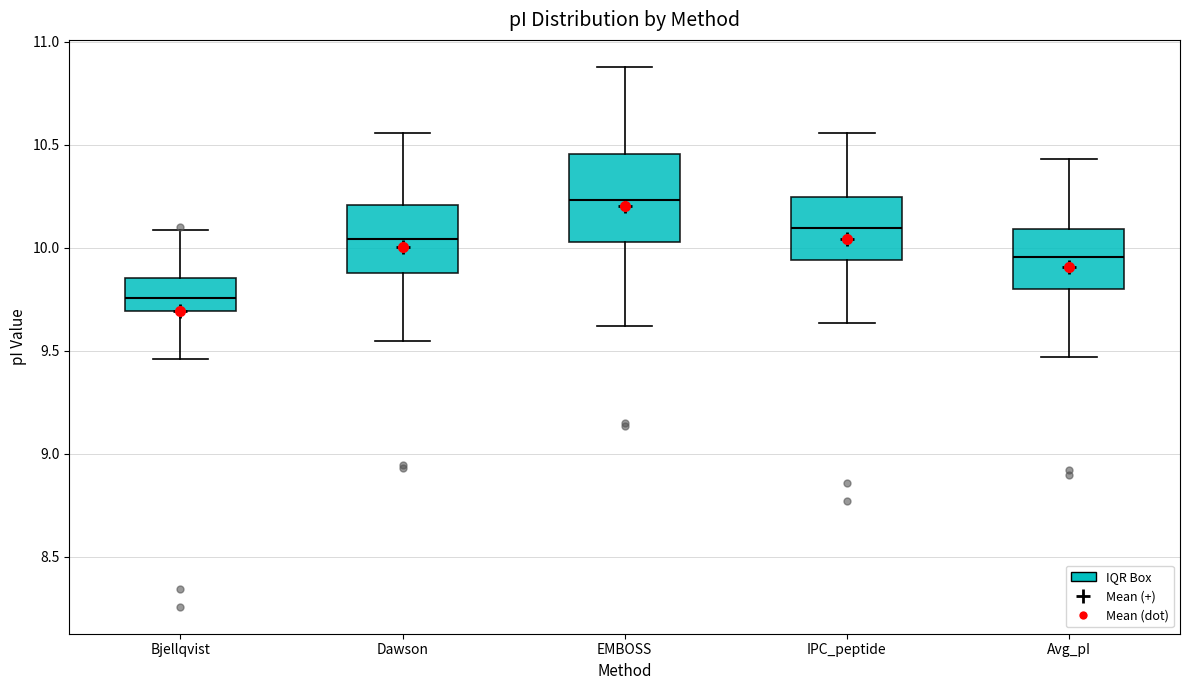

Which box has the highest median line?

EMBOSS